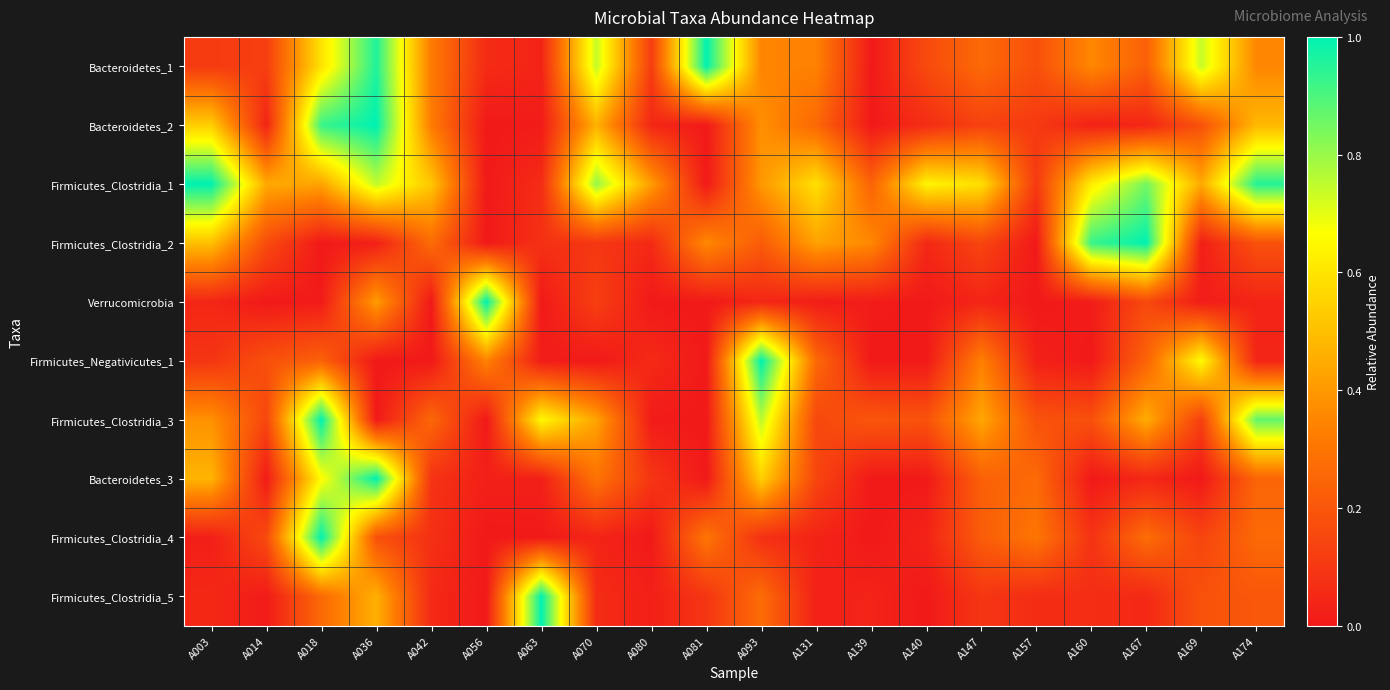

Which series changed the most between A157 and A174?

Firmicutes_Clostridia_1